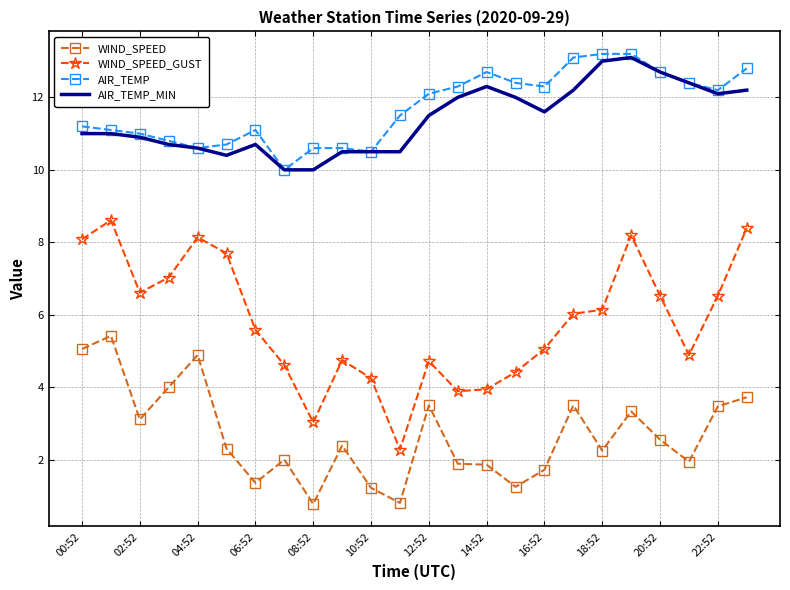

Which series has the widest spread of values?

WIND_SPEED_GUST